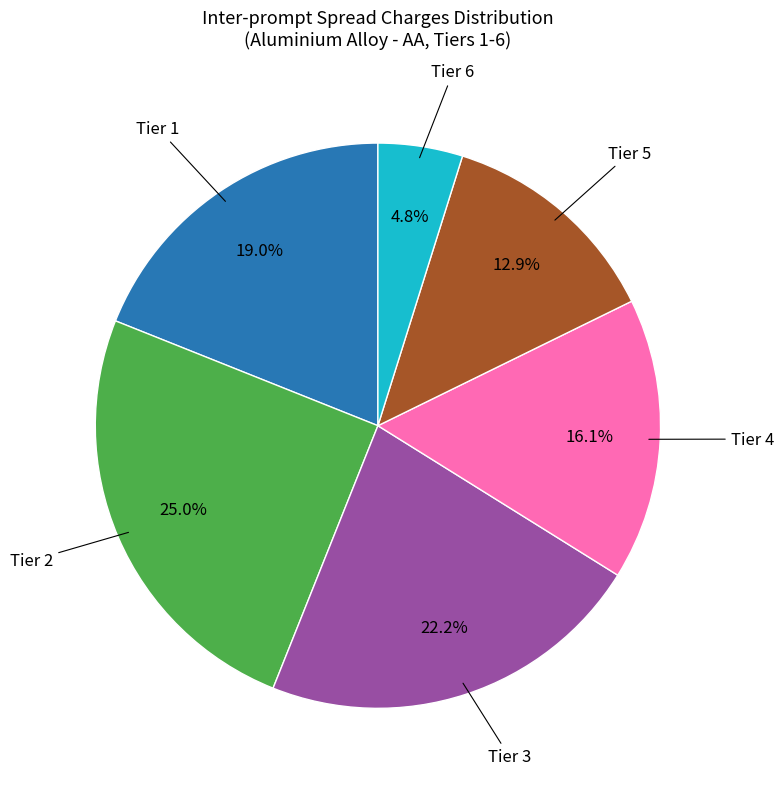

How many slices are in this pie chart?

6